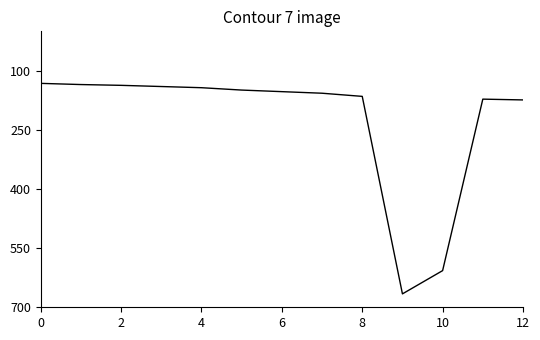

Is this an area chart (filled region under the line)?

No